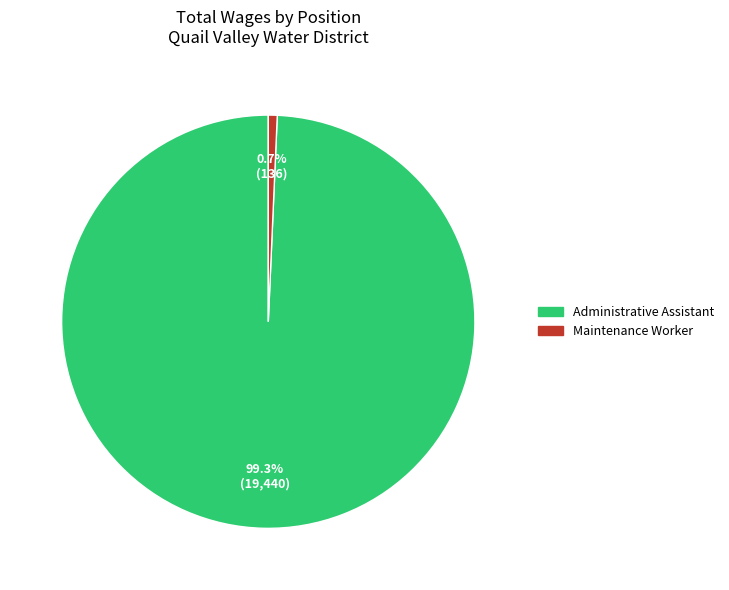

The Administrative Assistant slice represents 93% of the pie. True or false?

False